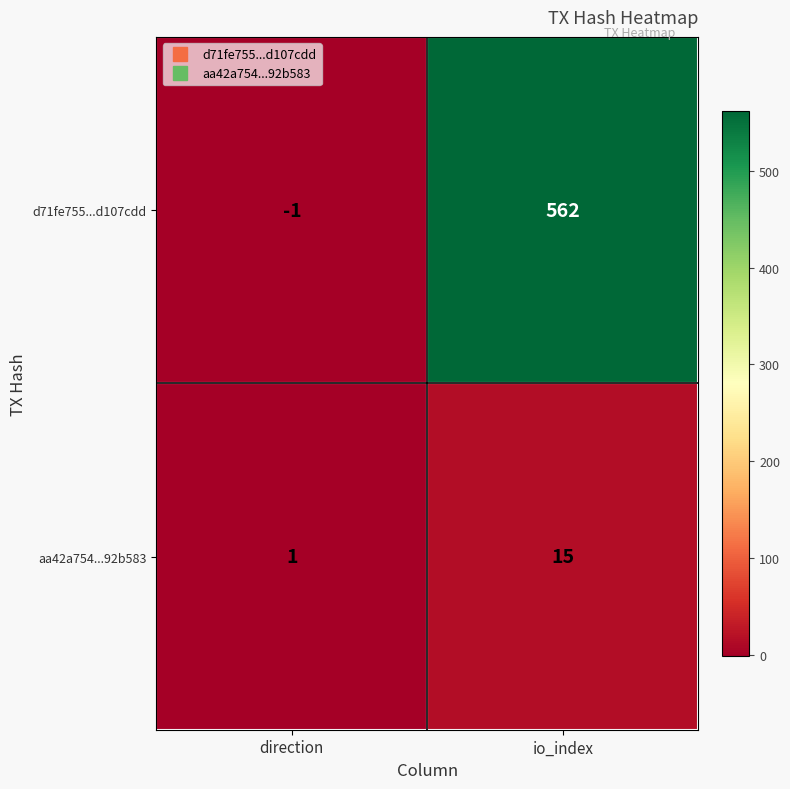

At which category does the chart reach its peak across all series?

io_index